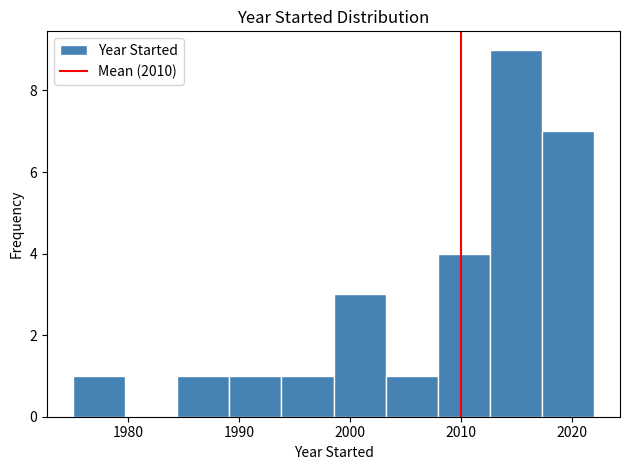

Reading left to right, transcribe this chart: for each bar, give the range it covers on the x-axis and its height. Neither the bar edges nor the heights are printed on the chart, so give them approximately, as read against the axes.

1975.0 to 1979.7: 1
1979.7 to 1984.4: 0
1984.4 to 1989.1: 1
1989.1 to 1993.8: 1
1993.8 to 1998.5: 1
1998.5 to 2003.2: 3
2003.2 to 2007.9: 1
2007.9 to 2012.6: 4
2012.6 to 2017.3: 9
2017.3 to 2022.0: 7